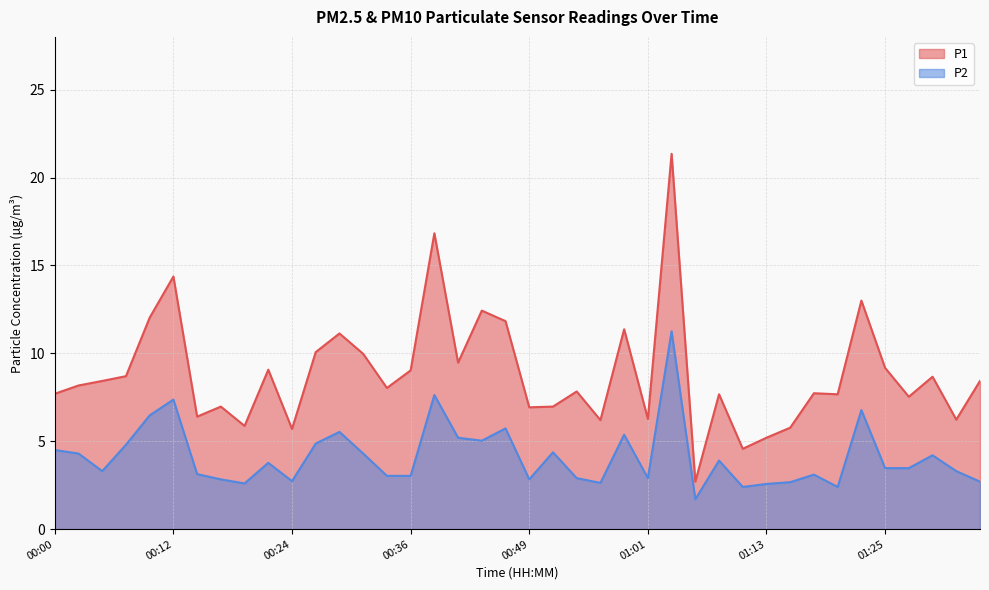

What are all the series names shown in the legend?

P1, P2